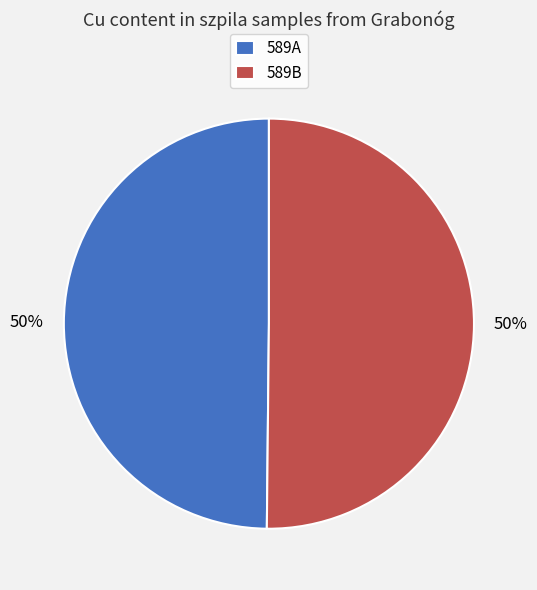

Combined, do 589A and 589B account for over 50%?

Yes